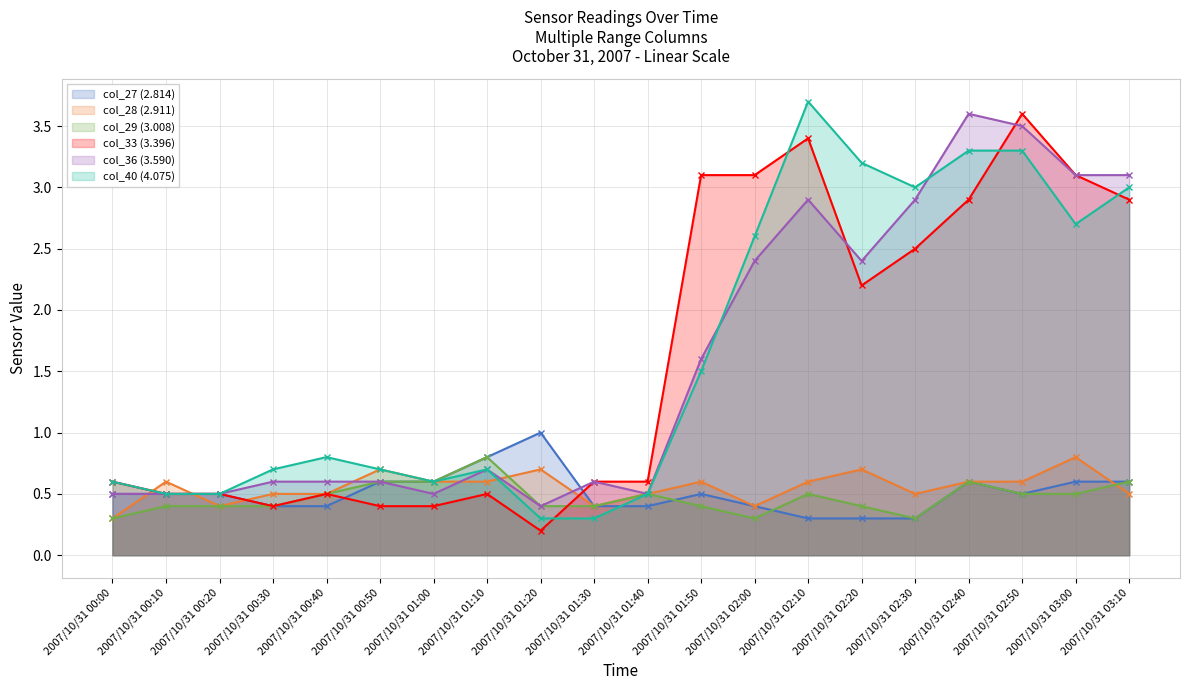

Is the value of col_28 (2.911) at 2007/10/31 00:30 greater than the value of col_40 (4.075) at 2007/10/31 01:30?

Yes